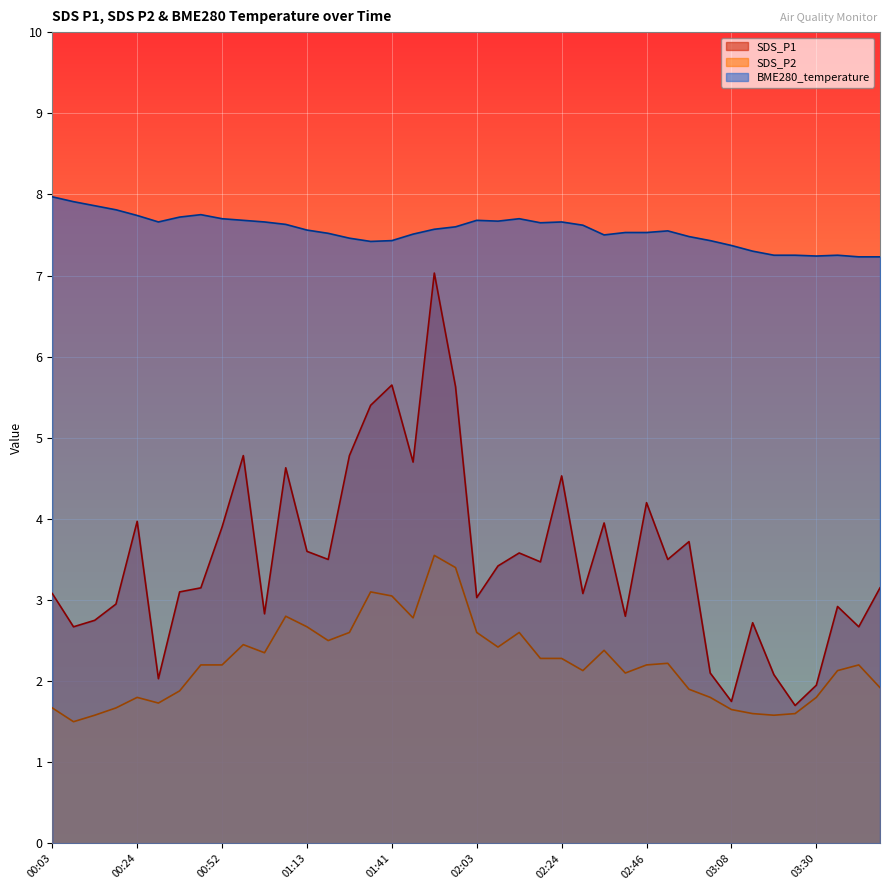

Between 00:41 and 00:57, which series saw the biggest shift?

SDS_P1